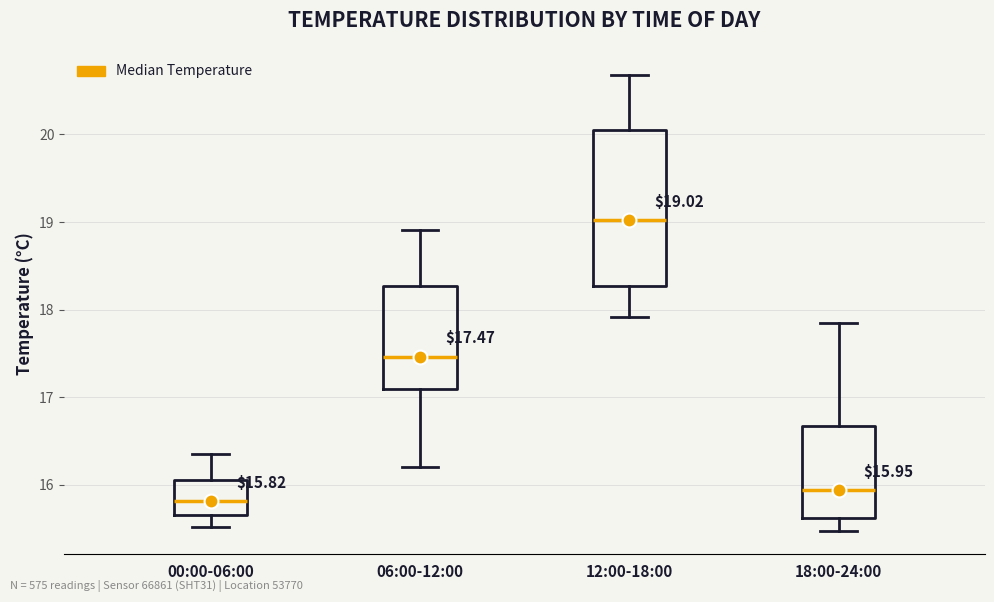

Comparing the boxes themselves (not the whiskers), which one is the tallest?

12:00-18:00